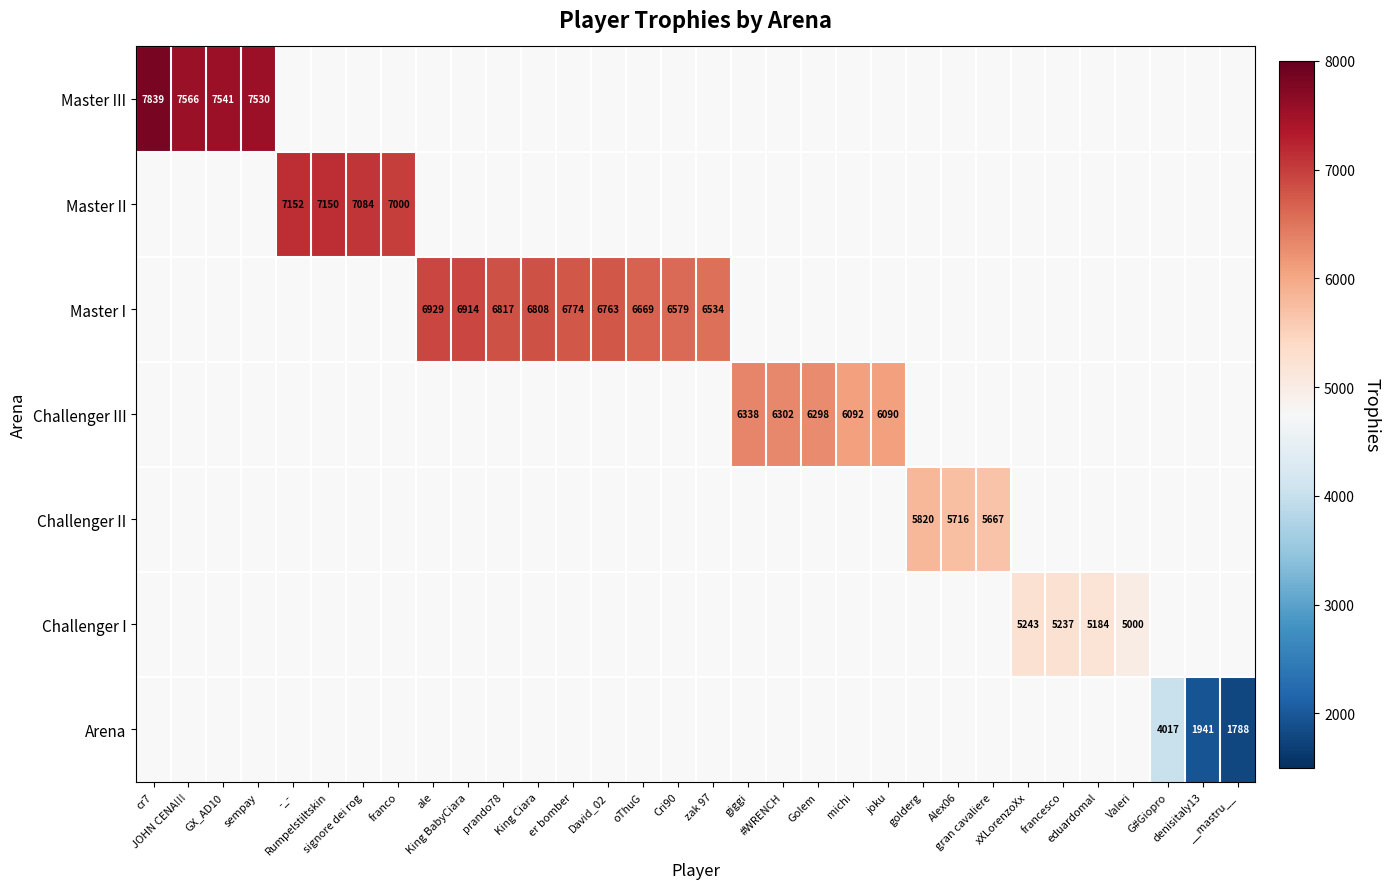

List the series in order of their overall mean, lowest first.

Master III, Master II, Master I, Challenger III, Challenger II, Challenger I, Arena